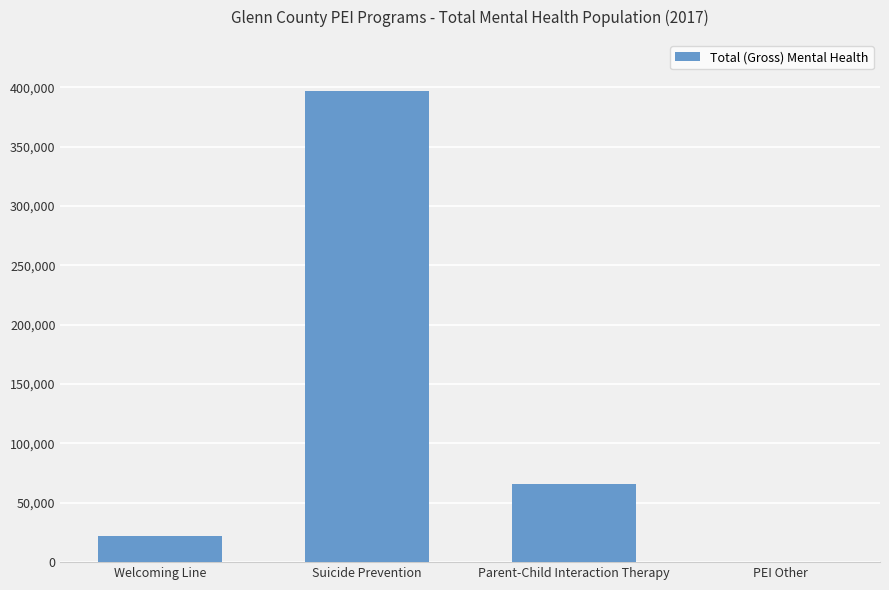

At which category does the chart reach its peak across all series?

Suicide Prevention